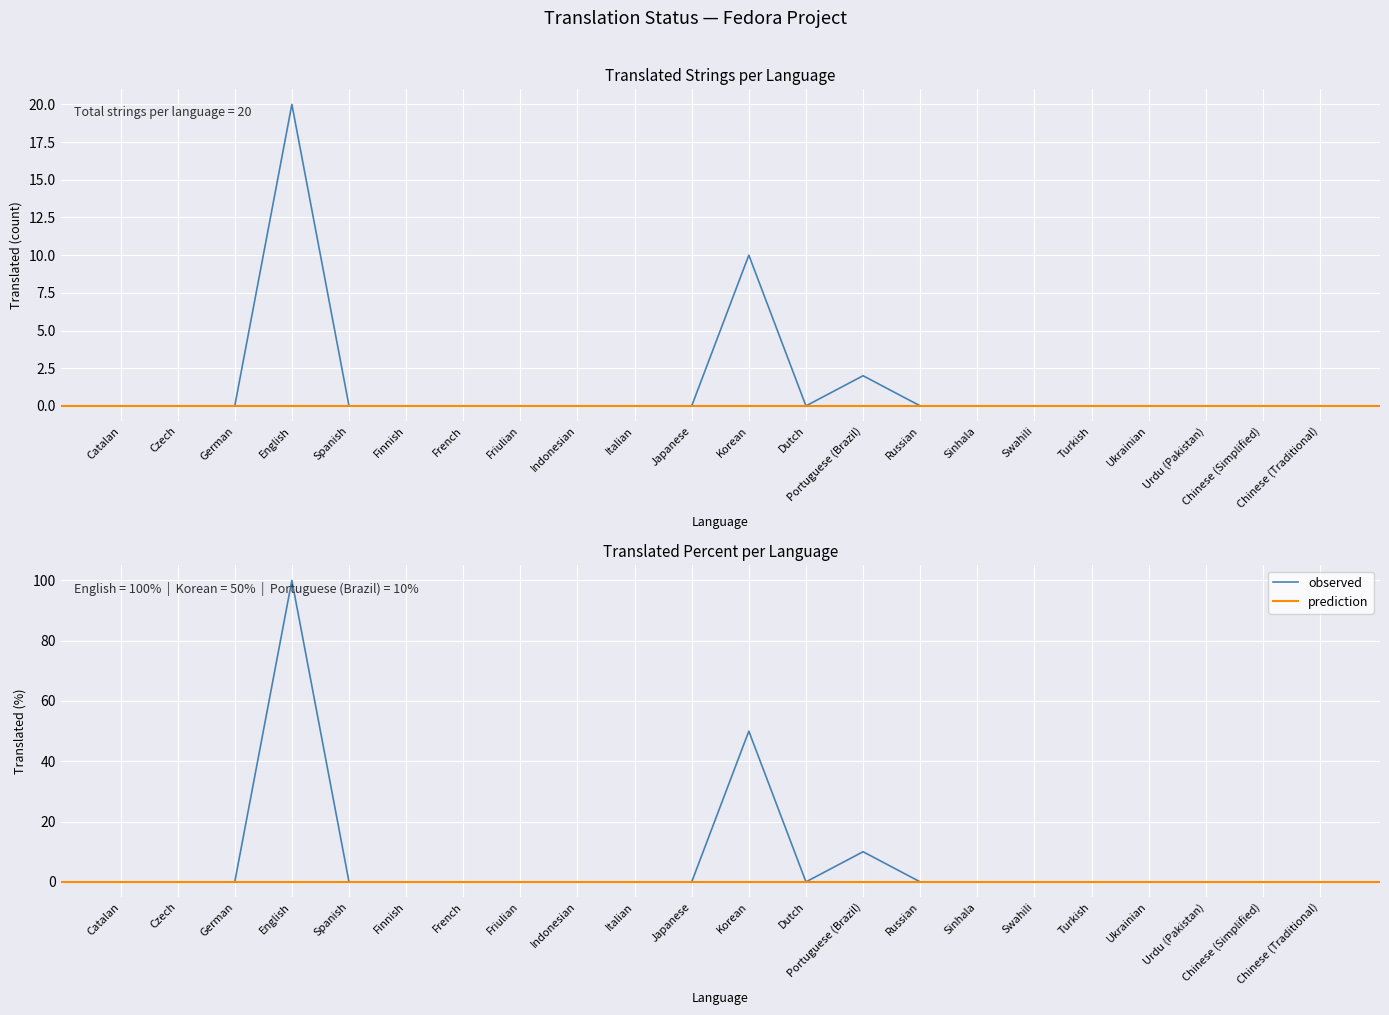

True or false: translated and translated_percent intersect in this chart.

False